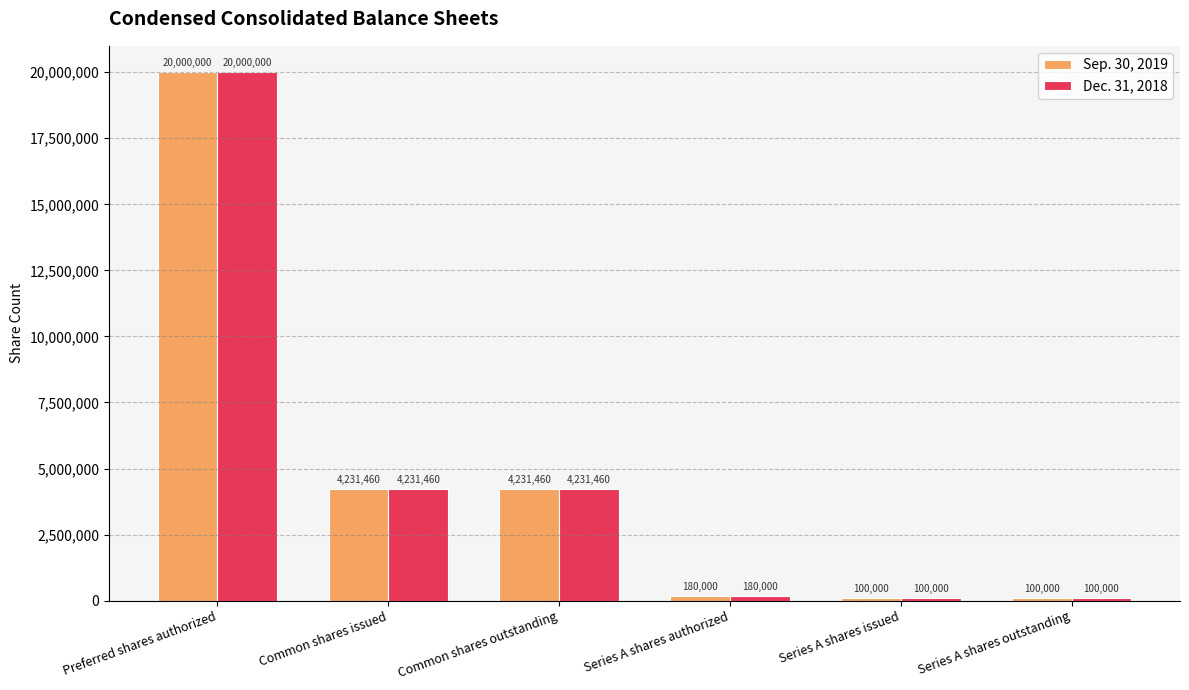

What is the difference between the second highest and second lowest values in the Sep. 30, 2019 series?

4131460